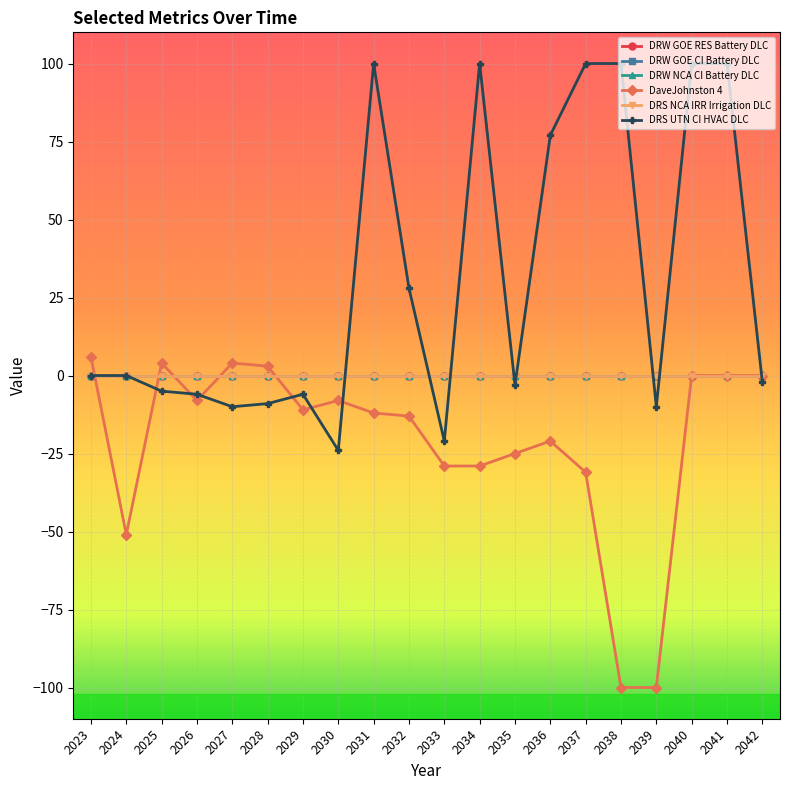

Which series has the largest total across all categories?

DRS UTN CI HVAC DLC